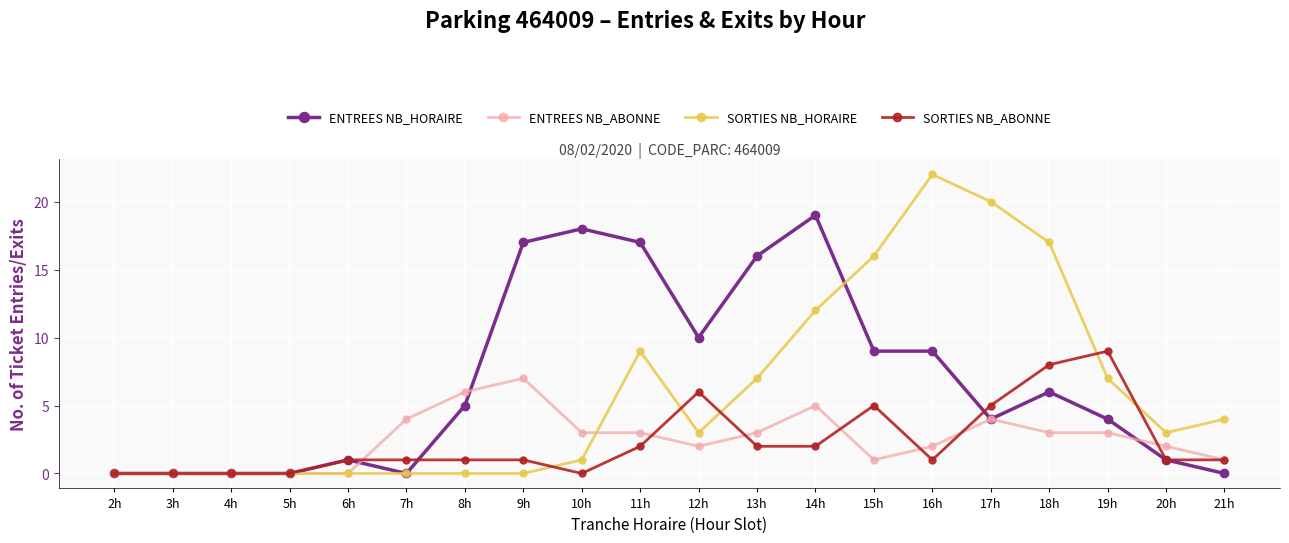

Reading left to right, transcribe all the data shown in this chart.

ENTREES NB_HORAIRE: 0	0	0	0	1	0	5	17	18	17	10	16	19	9	9	4	6	4	1	0
ENTREES NB_ABONNE: 0	0	0	0	0	4	6	7	3	3	2	3	5	1	2	4	3	3	2	1
SORTIES NB_HORAIRE: 0	0	0	0	0	0	0	0	1	9	3	7	12	16	22	20	17	7	3	4
SORTIES NB_ABONNE: 0	0	0	0	1	1	1	1	0	2	6	2	2	5	1	5	8	9	1	1